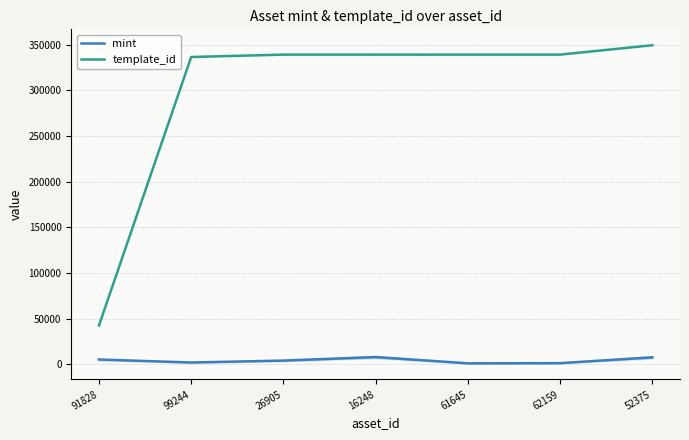

True or false: template_id and mint intersect in this chart.

False